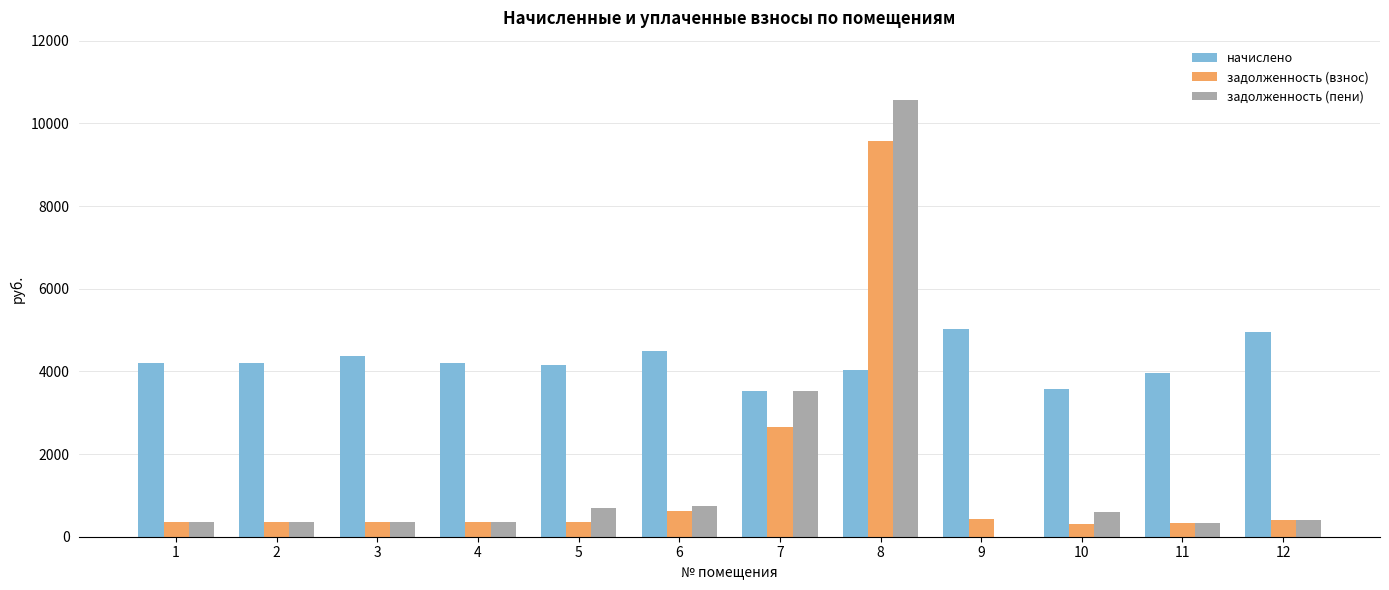

The value of начислено at 11 is 1821.4. True or false?

False